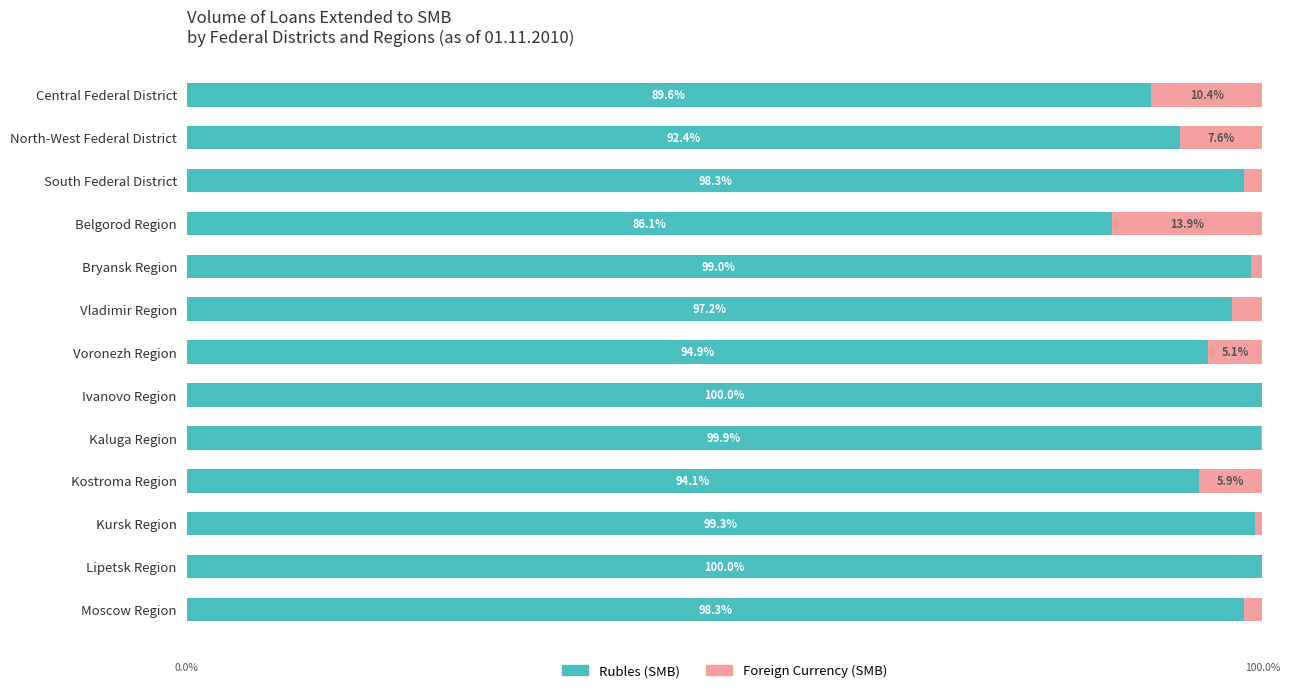

Where is Rubles (SMB) nearest to the value 93?

North-West Federal District